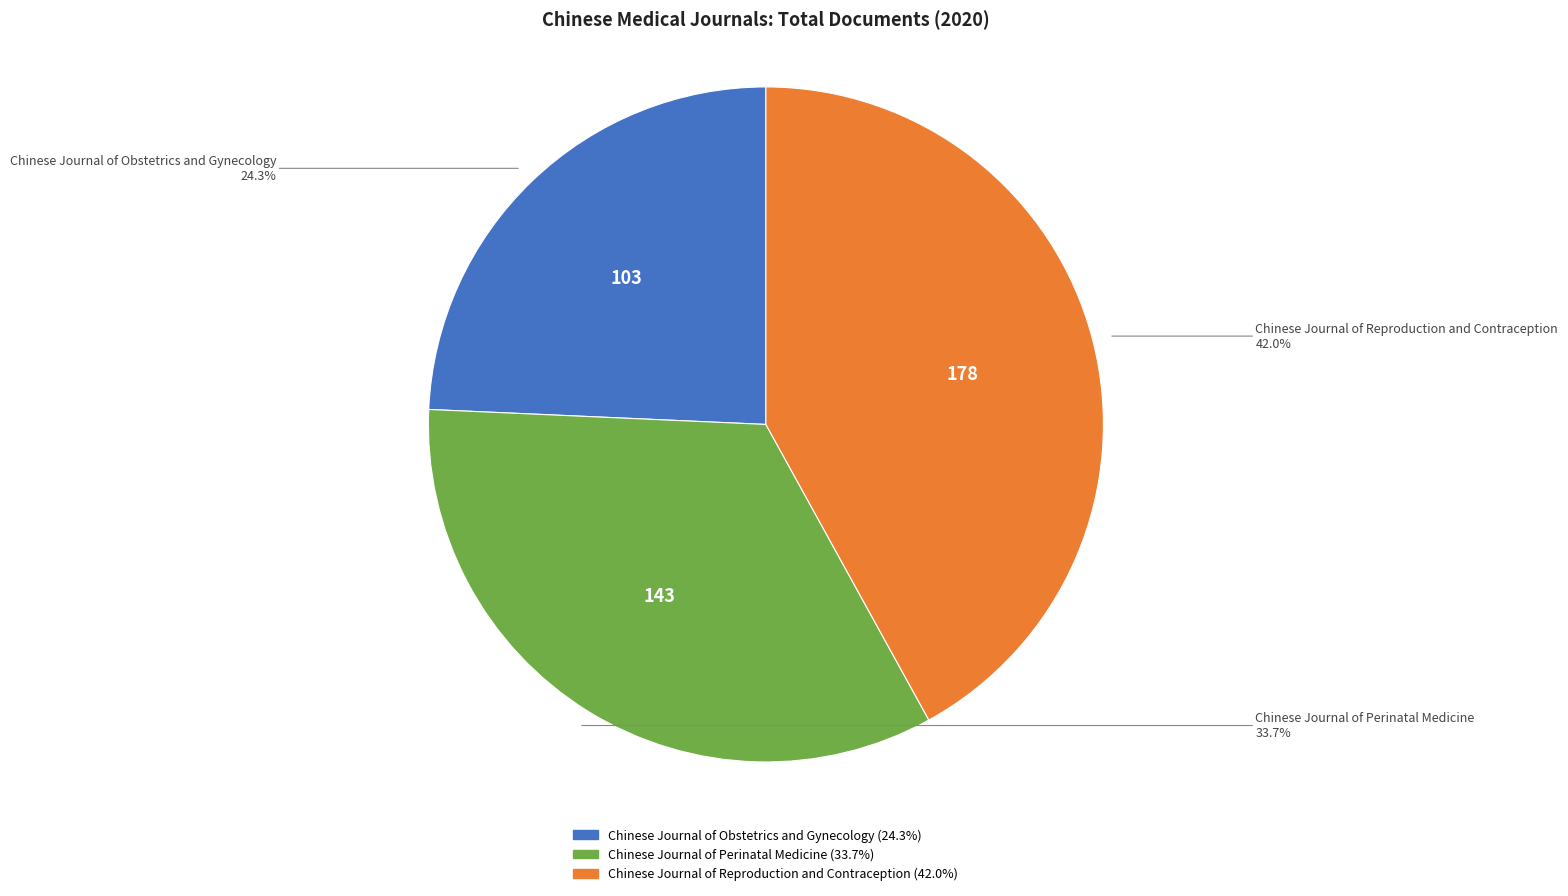

Rank the categories by value from highest to lowest.

Chinese Journal of Reproduction and Contraception, Chinese Journal of Perinatal Medicine, Chinese Journal of Obstetrics and Gynecology